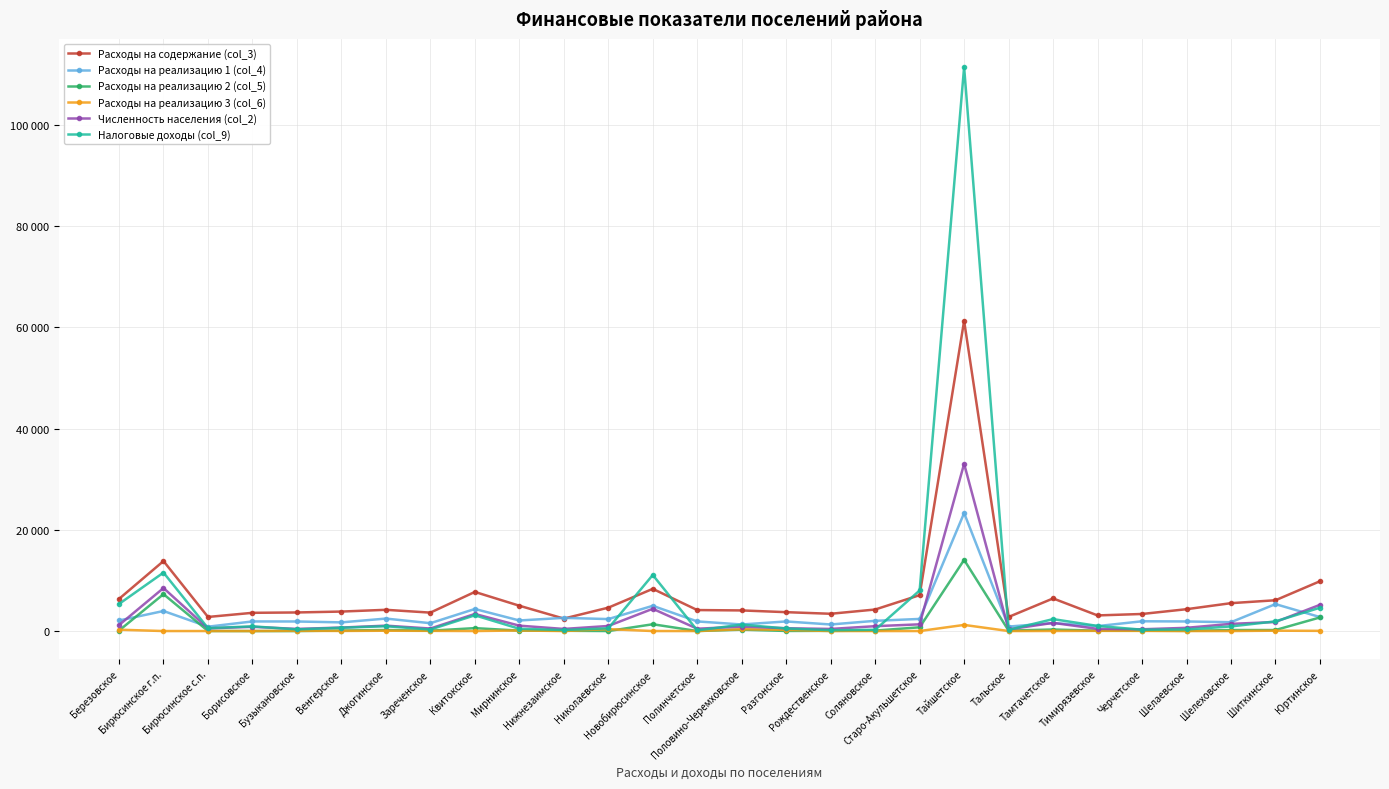

Does the chart have visible grid lines?

Yes